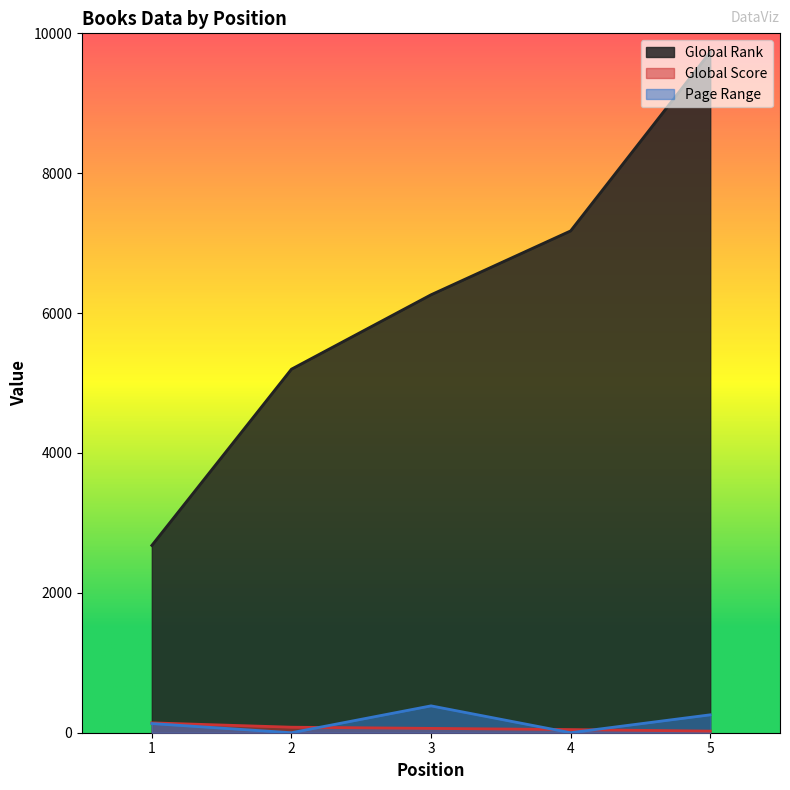

Between which two adjacent categories do Page Range and Global Score first intersect?

2 and 3